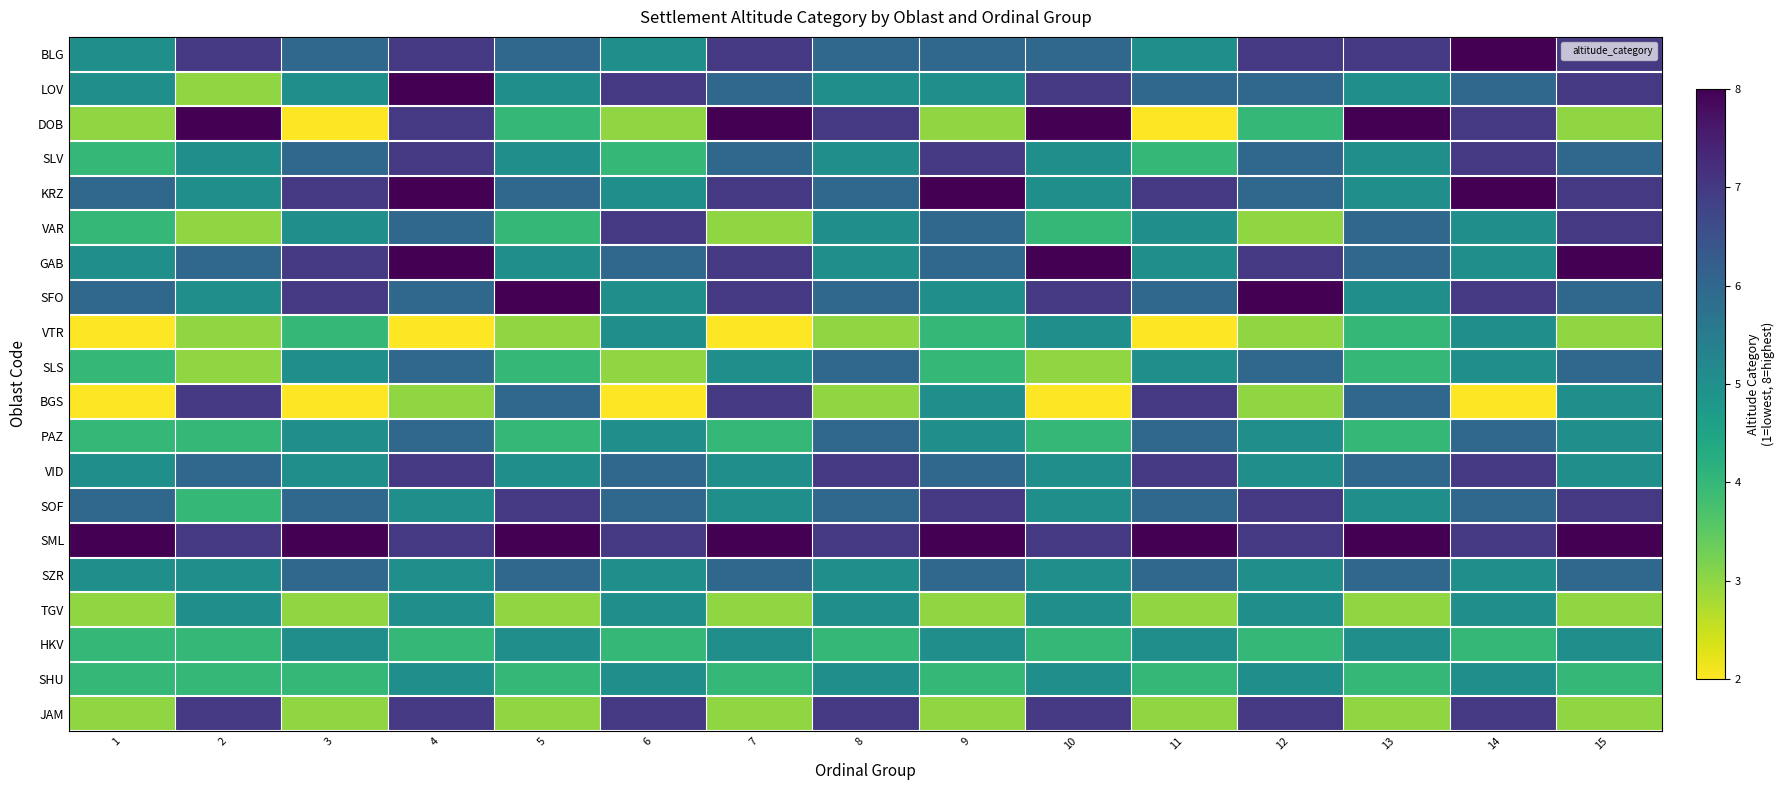

How many values in the GAB series exceed 6?

6